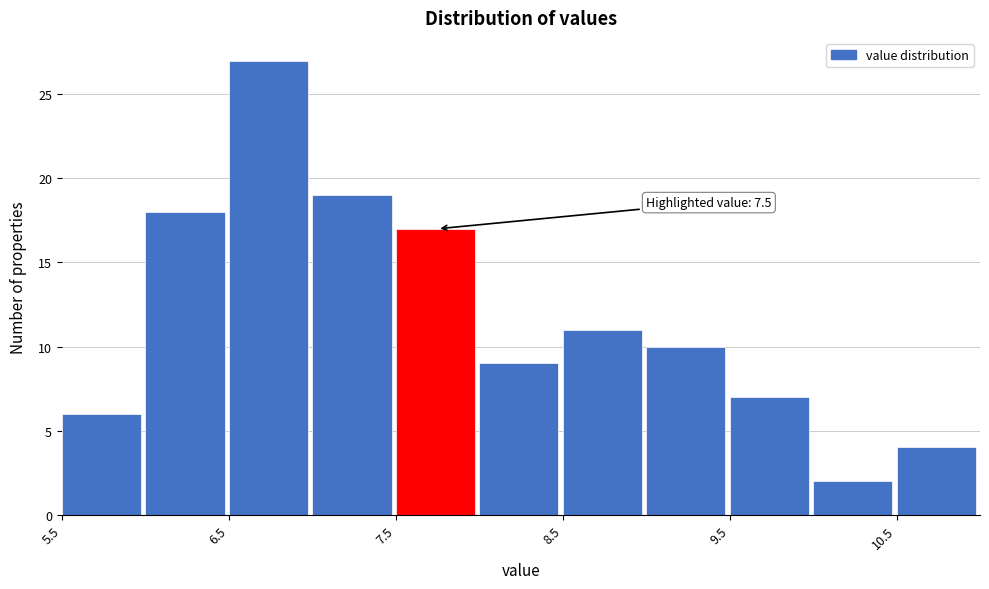

Over which range of the x-axis is the bar tallest?

6.5 to 7.0